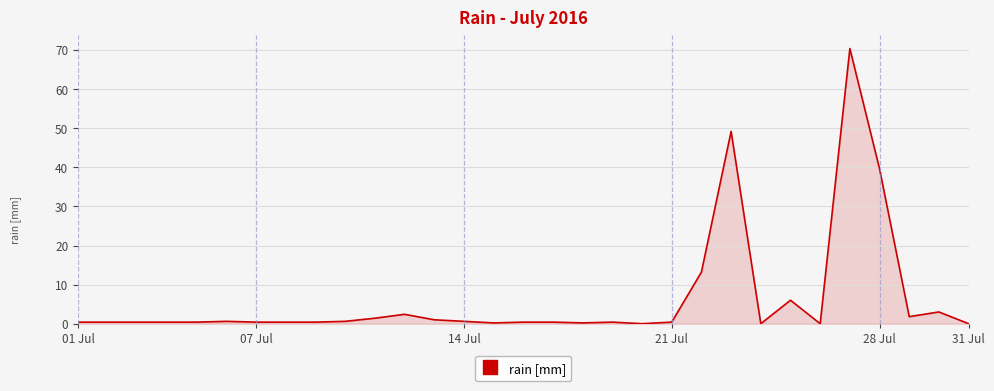

What is the greatest value displayed?

70.4